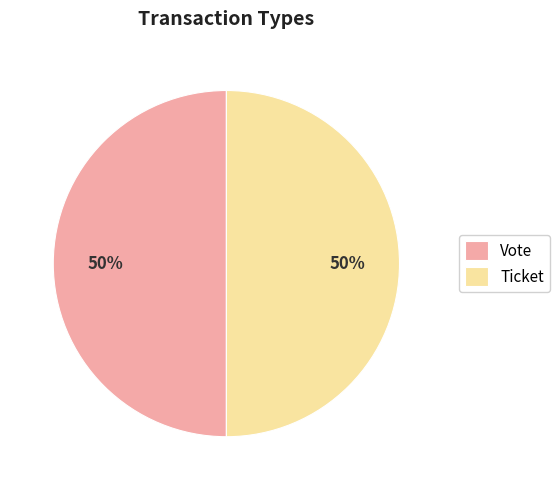

To the nearest percent, what is the difference between the largest and smallest slice percentages?

0%